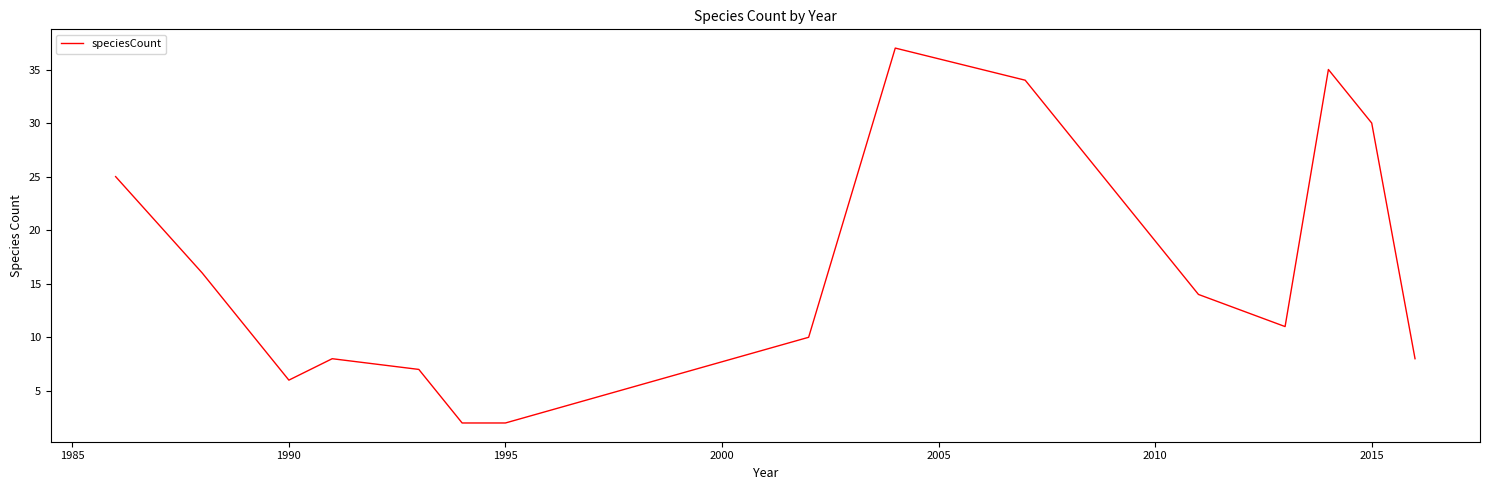

What is the difference between the maximum and minimum values?

35